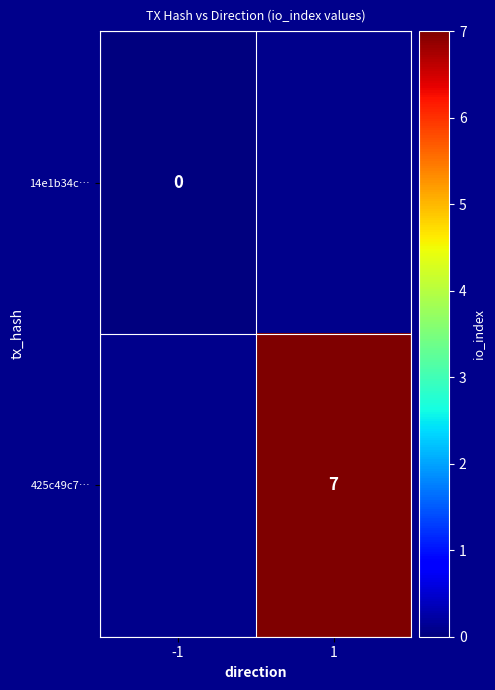

The 425c49c7… series shows 10 at 1. True or false?

False